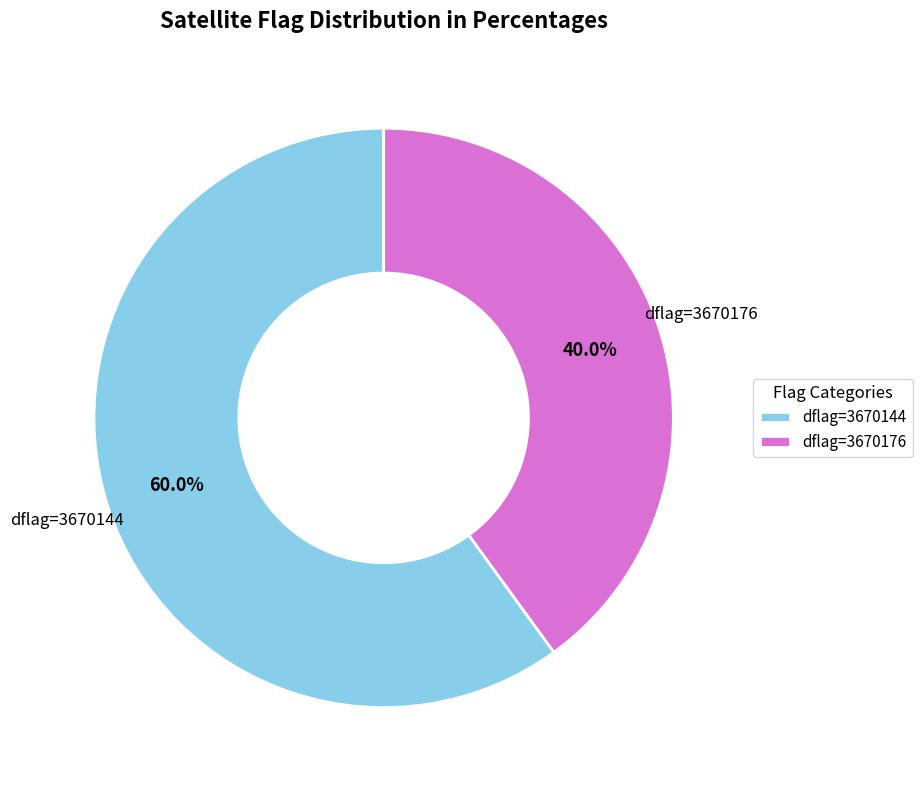

Rank the categories by value from lowest to highest.

dflag=3670176, dflag=3670144